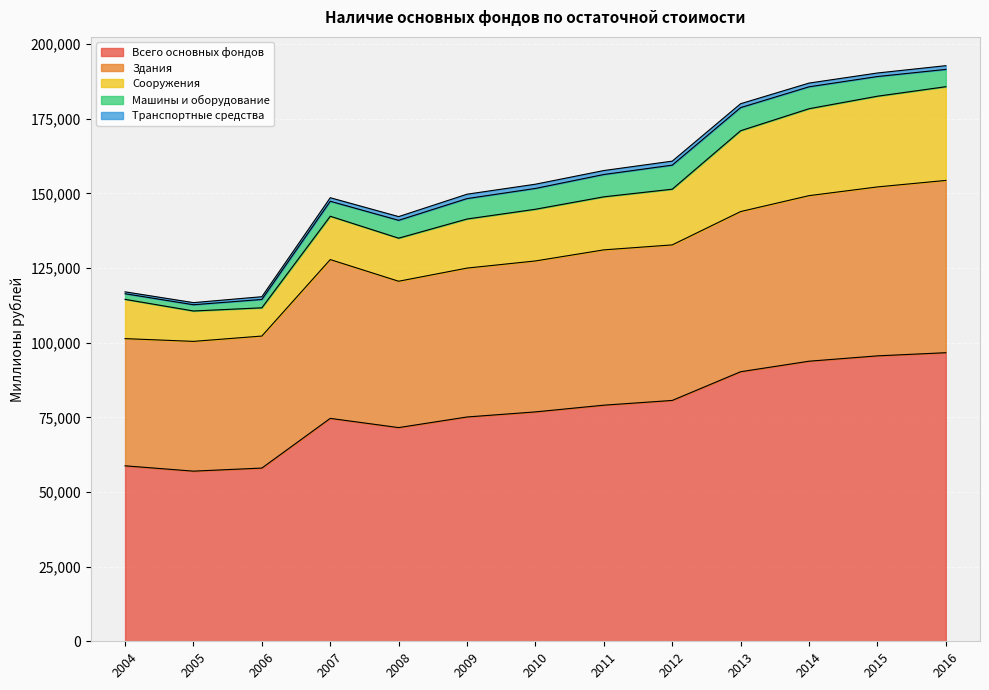

Between 2011 and 2016, which is larger?

2016